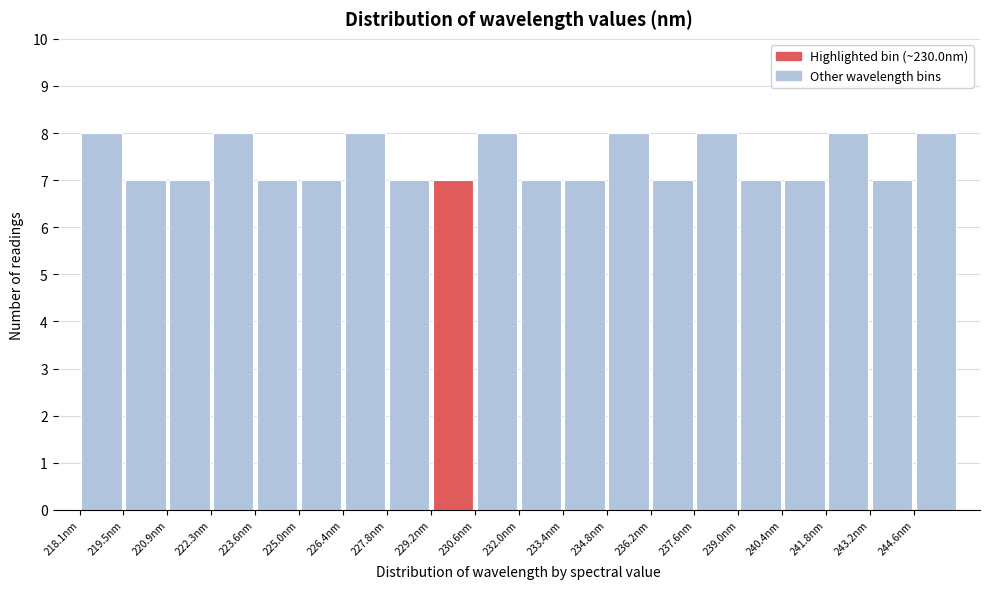

How tall is the bar that spans 225.0 to 226.4 on the x-axis? Neither the bar edges nor the heights are printed on the chart, so give them approximately, as read against the axes.

7